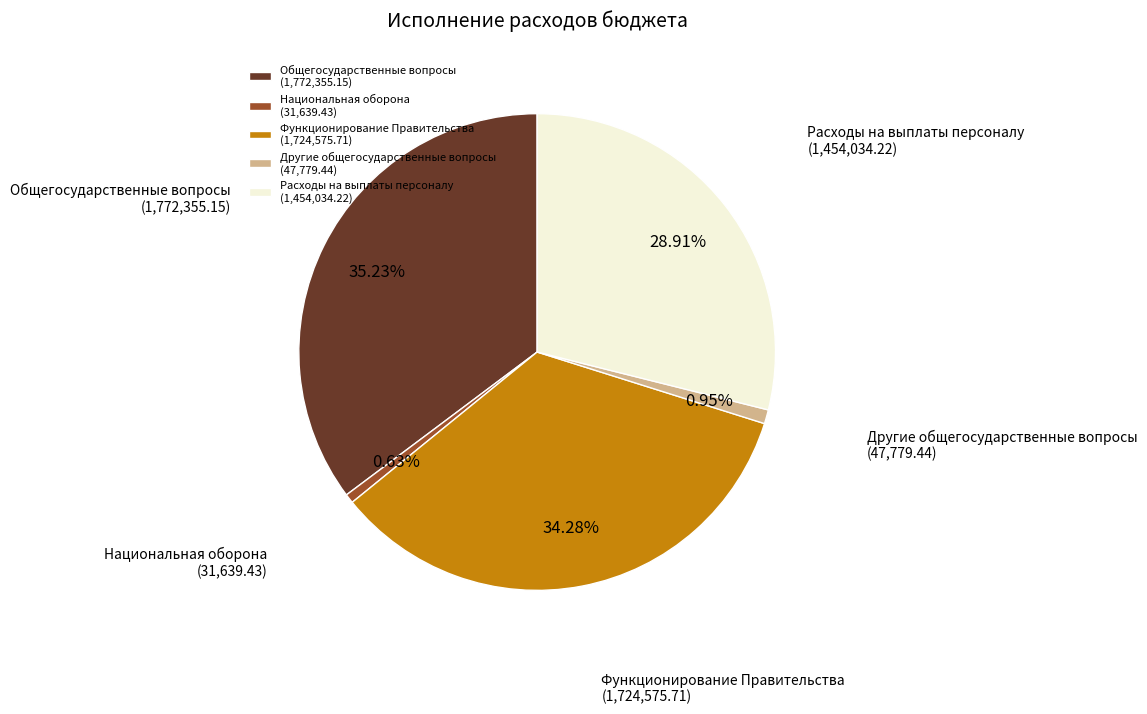

Between Расходы на выплаты персоналу and Общегосударственные вопросы, which is larger?

Общегосударственные вопросы